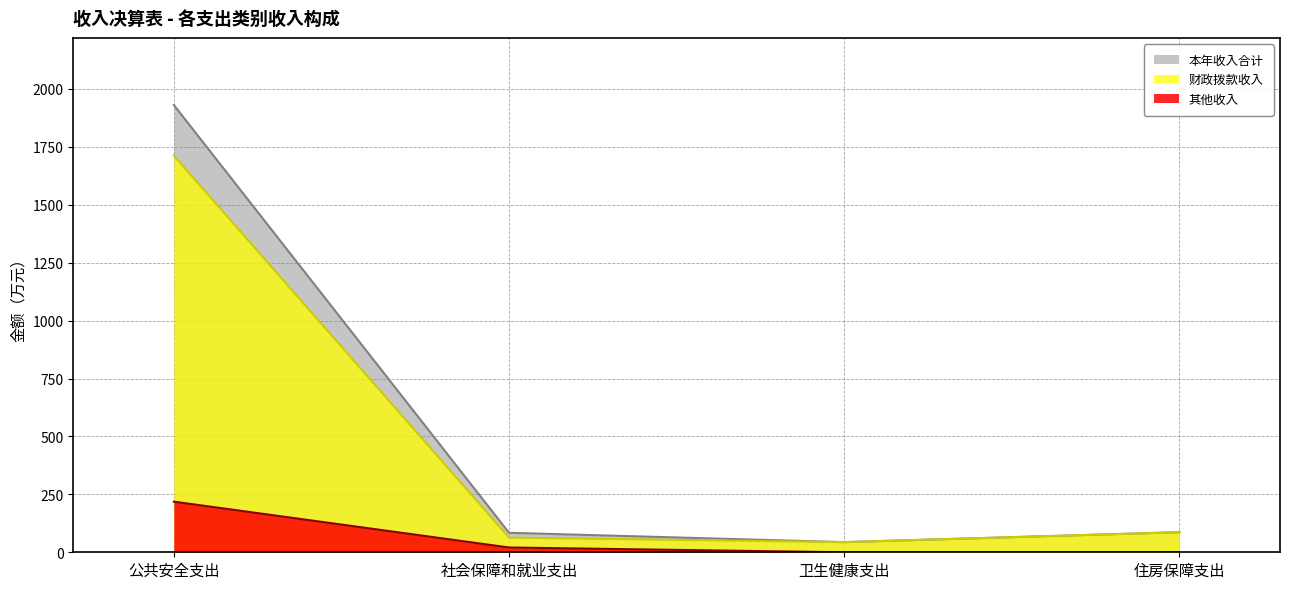

The 其他收入 series shows 20.7 at 社会保障和就业支出. True or false?

True